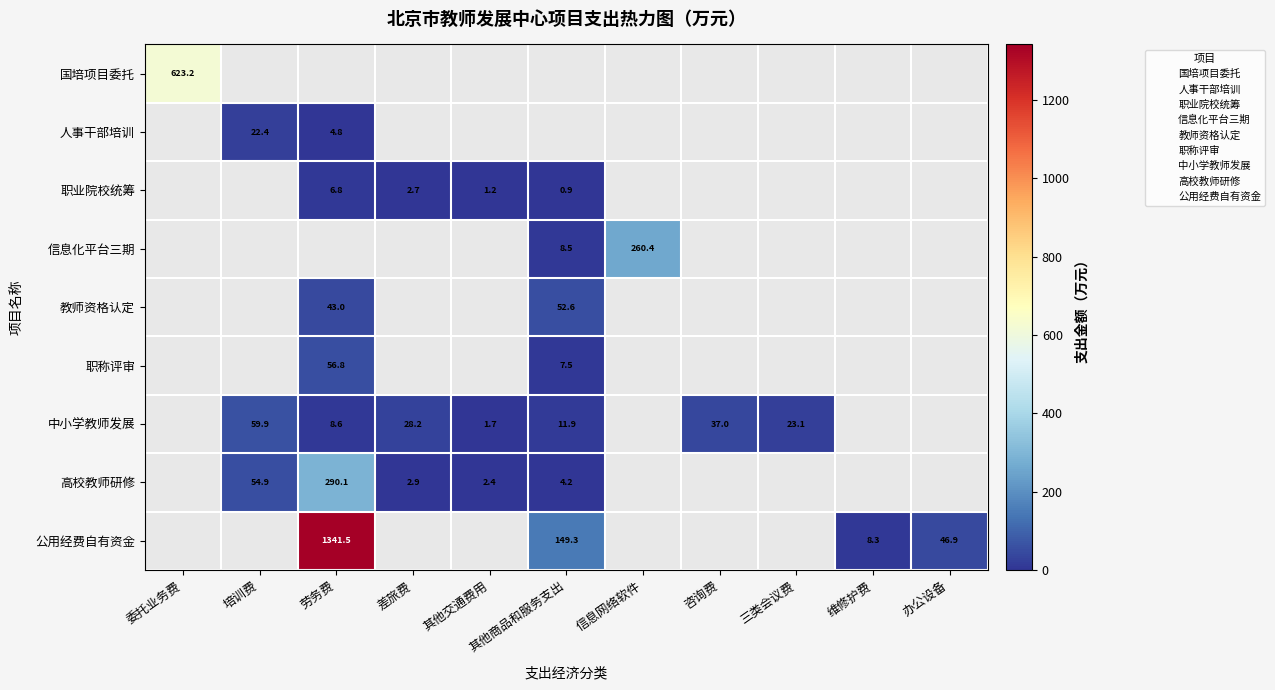

How many values in the 公用经费自有资金 series are below 149?

2